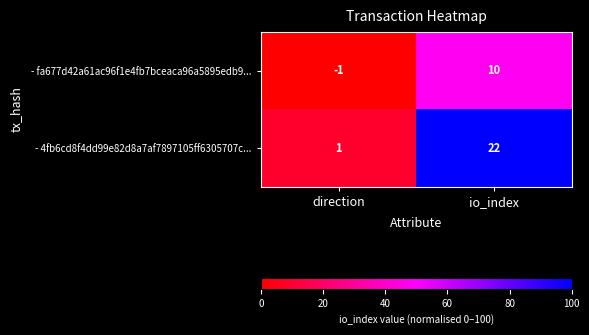

Reading left to right, list all the values displayed in this chart.

- fa677d42a61ac96f1e4fb7bceaca96a5895edb9...: -1	10
- 4fb6cd8f4dd99e82d8a7af7897105ff6305707c...: 1	22